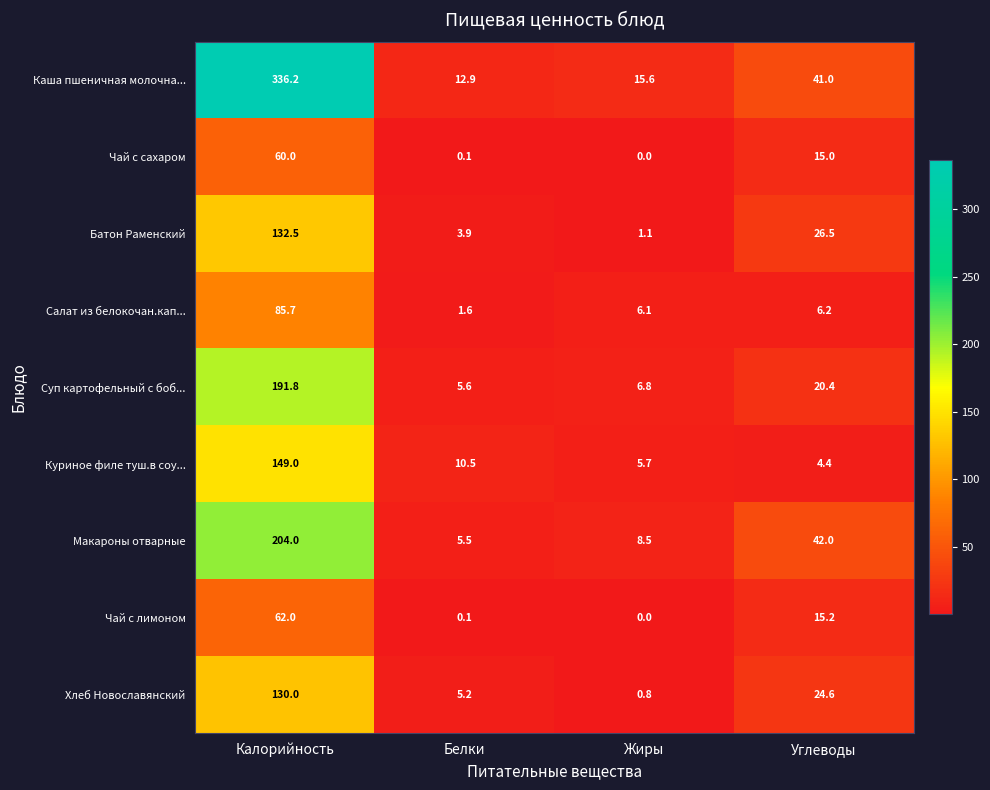

Is it true that Хлеб Новославянский equals 3.2 at Белки?

False